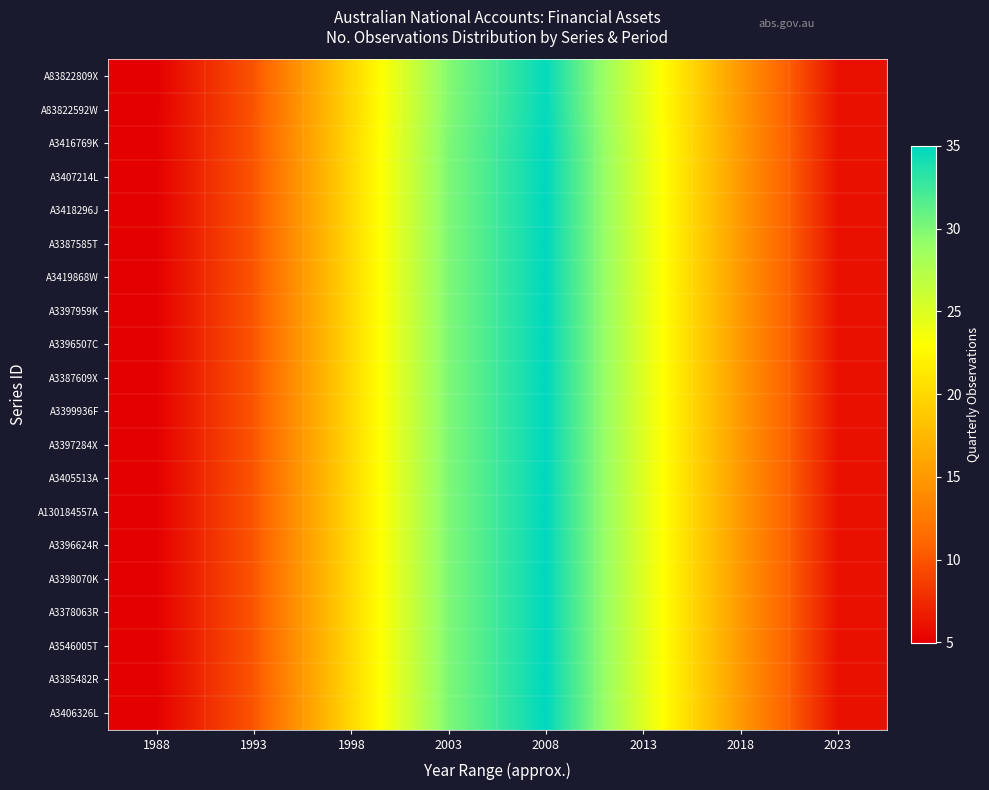

Which series has the largest total across all categories?

A3416769K